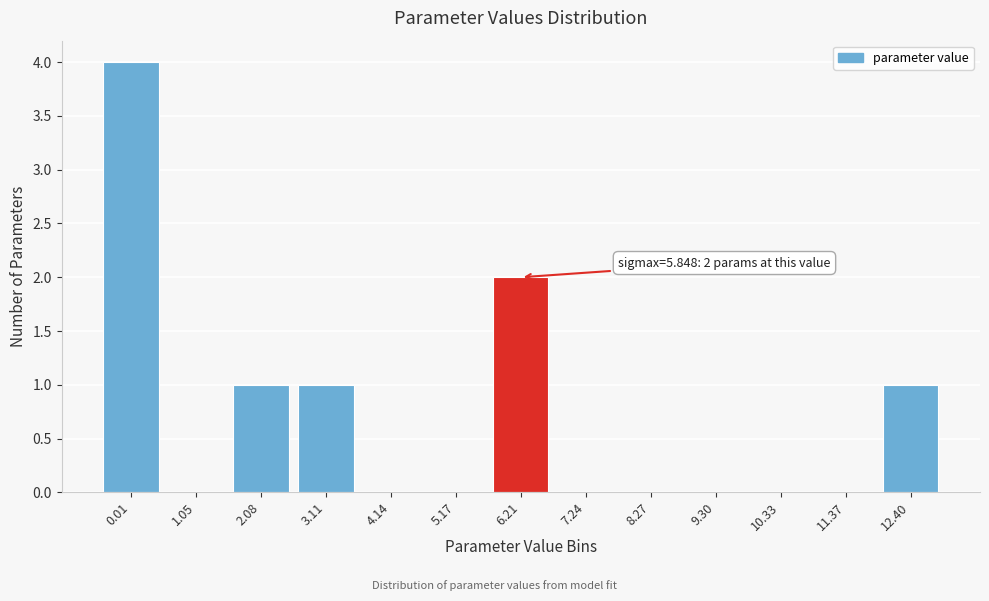

Reading right to left, what are all the values shown in this chart?

12.40=1	11.37=0	10.33=0	9.30=0	8.27=0	7.24=0	6.21=2	5.17=0	4.14=0	3.11=1	2.08=1	1.05=0	0.01=4